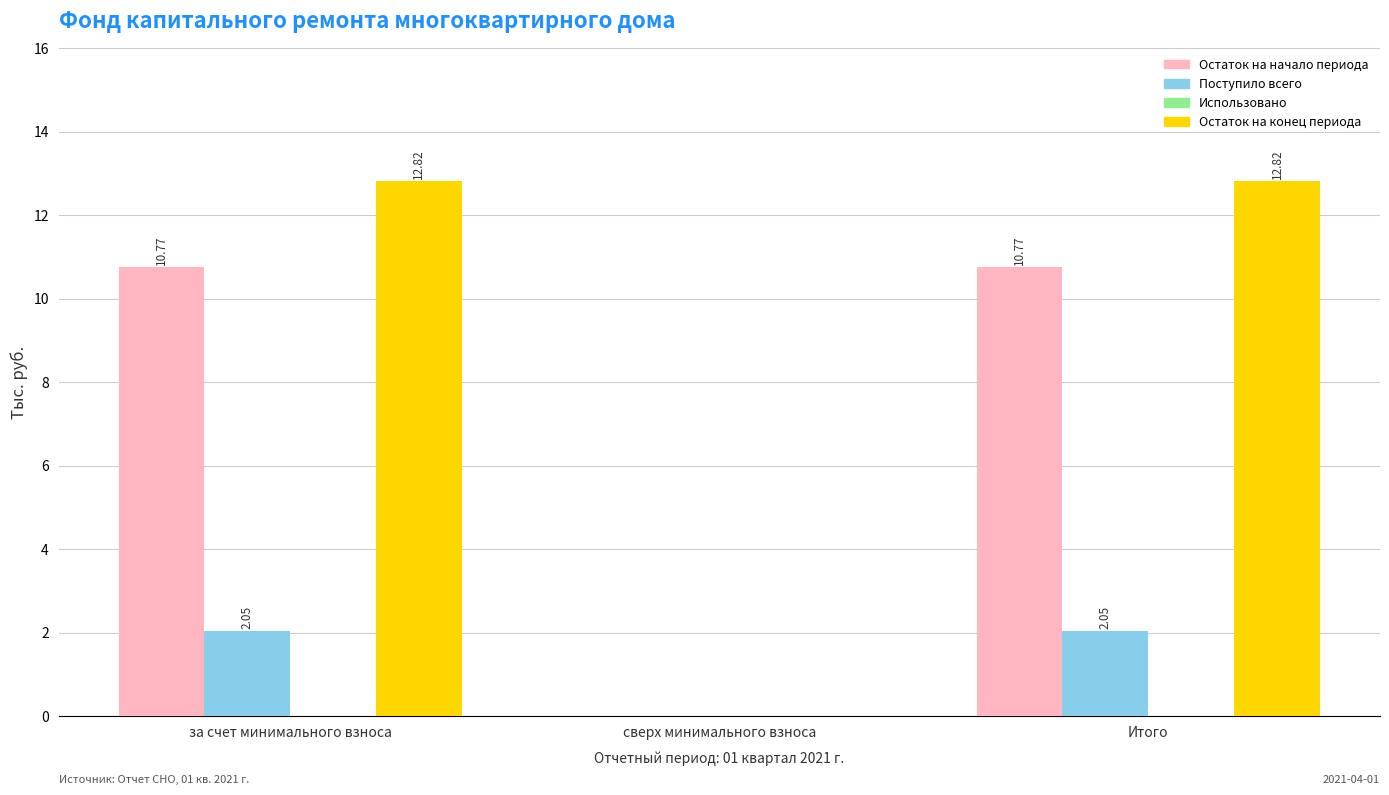

What is the sum of the Остаток на конец периода values at за счет минимального взноса and Итого?

25.6